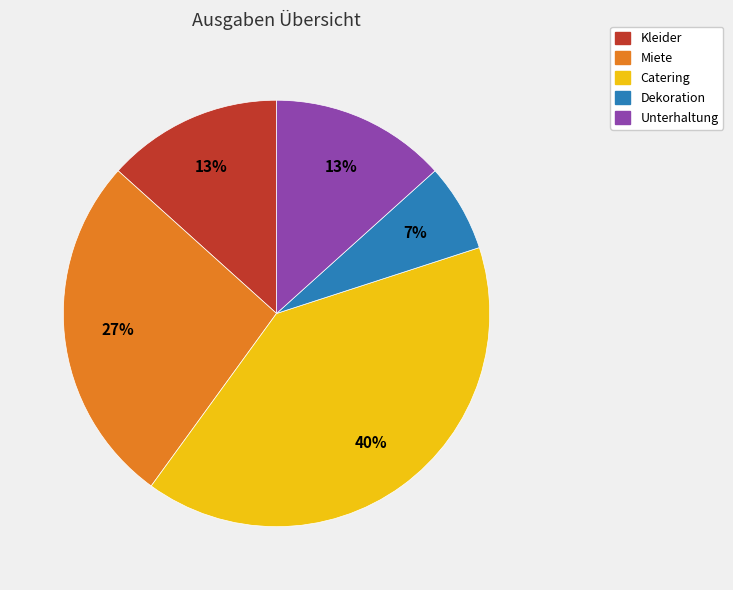

Do Catering and Kleider together represent more than half of the pie?

Yes